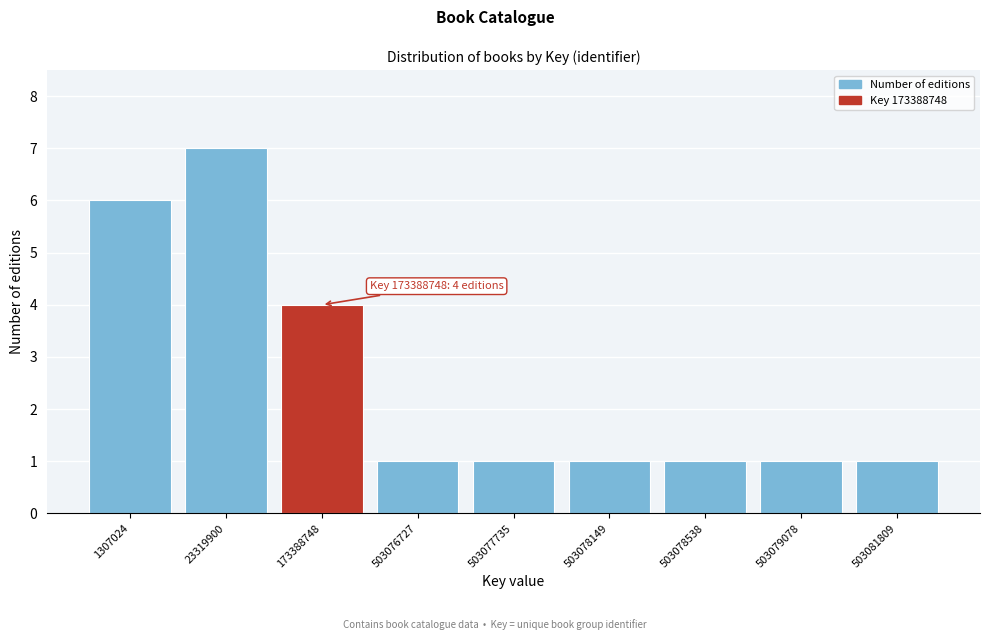

Reading left to right, transcribe all the data shown in this chart.

6	7	4	1	1	1	1	1	1